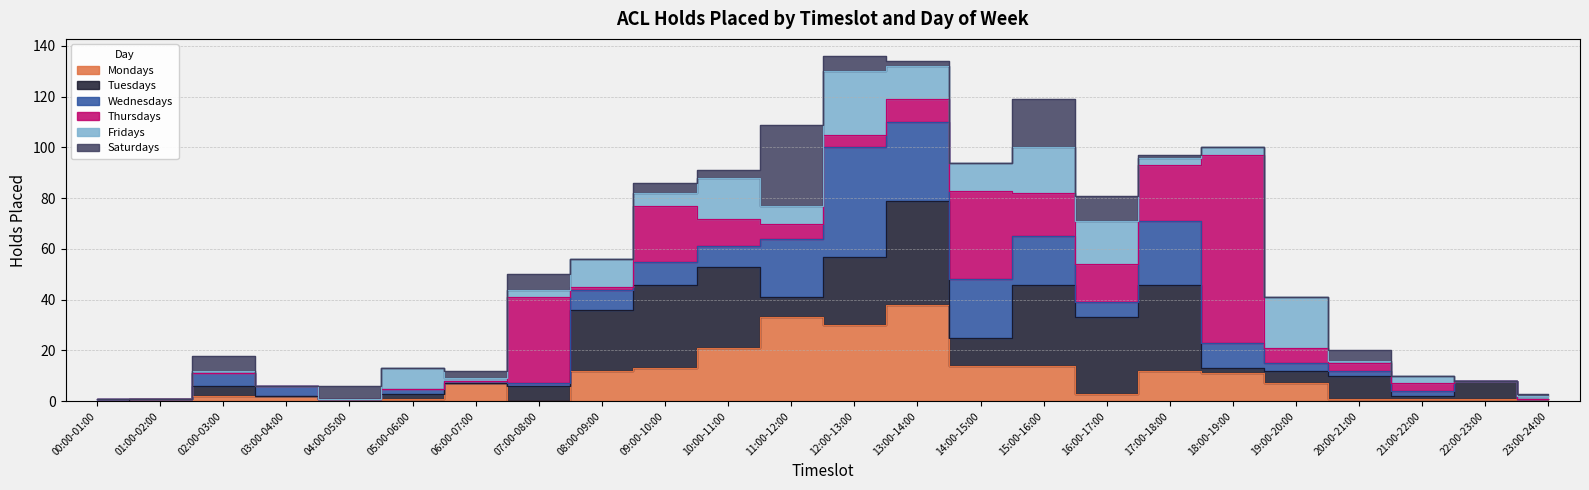

What is the label of the 3rd point from the right?

21:00-22:00